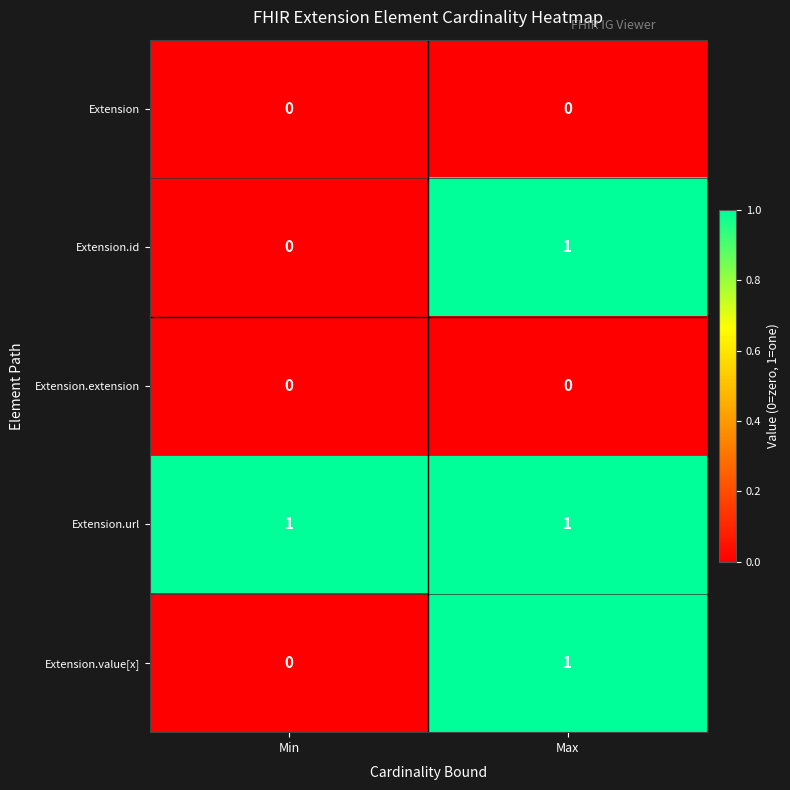

What is the difference between the highest and lowest values at Max?

1